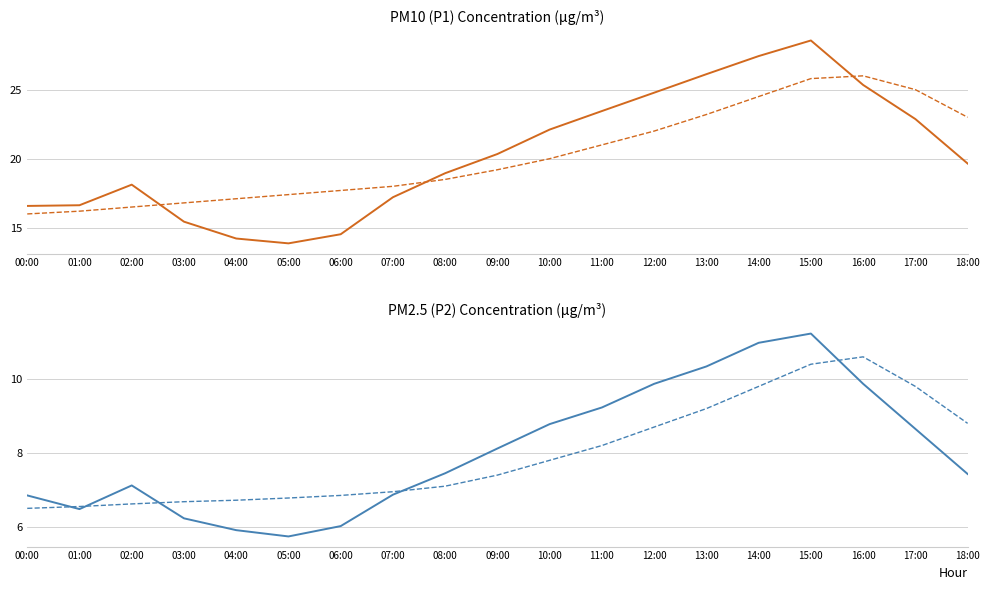

What is the difference between the P2 trend values at 03:00 and 05:00?

0.1